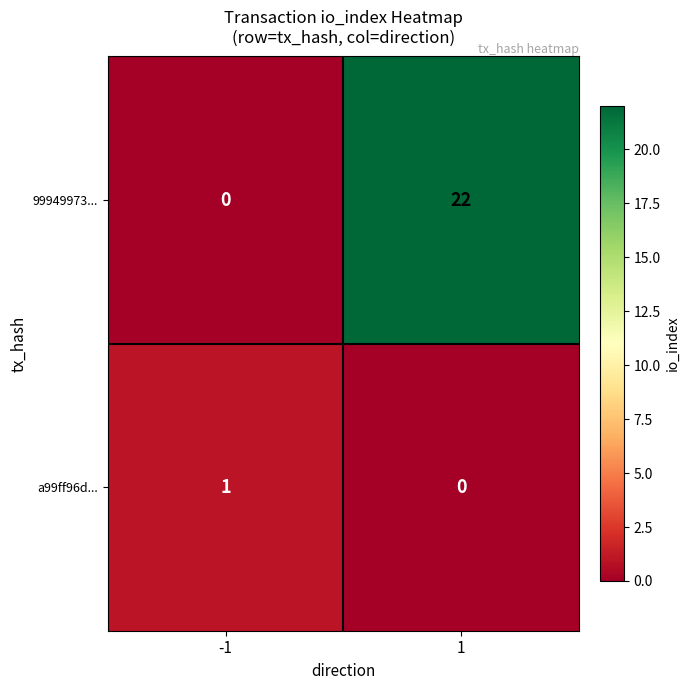

What is the sum of the 99949973... values at 1 and -1?

22